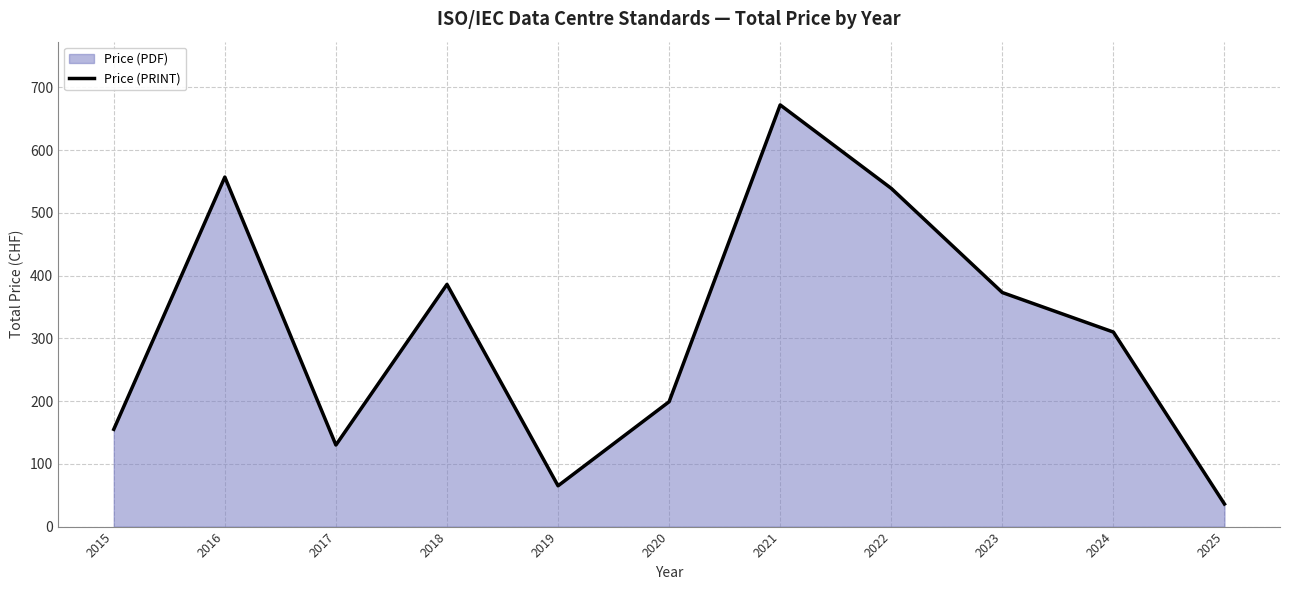

Reading left to right, transcribe all the data shown in this chart.

155	557	130	386	65	199	672	539	373	310	36